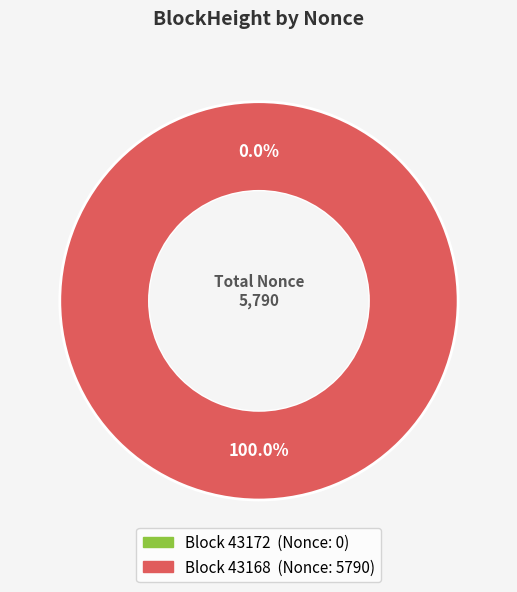

What is the largest slice in the pie chart?

43168